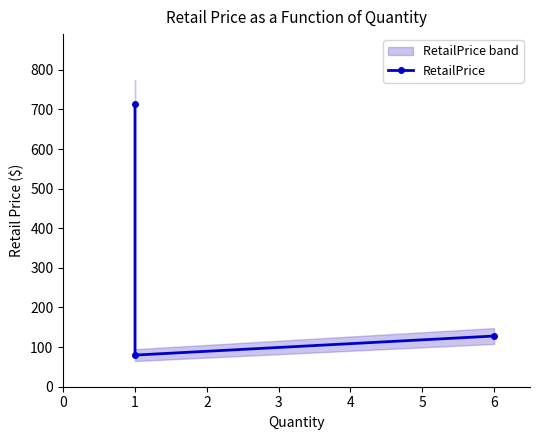

List the labels in order of value, smallest first.

1, 6, 1